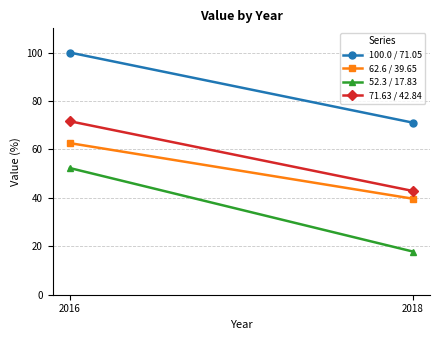

Which series has the largest total across all categories?

100.0 / 71.05